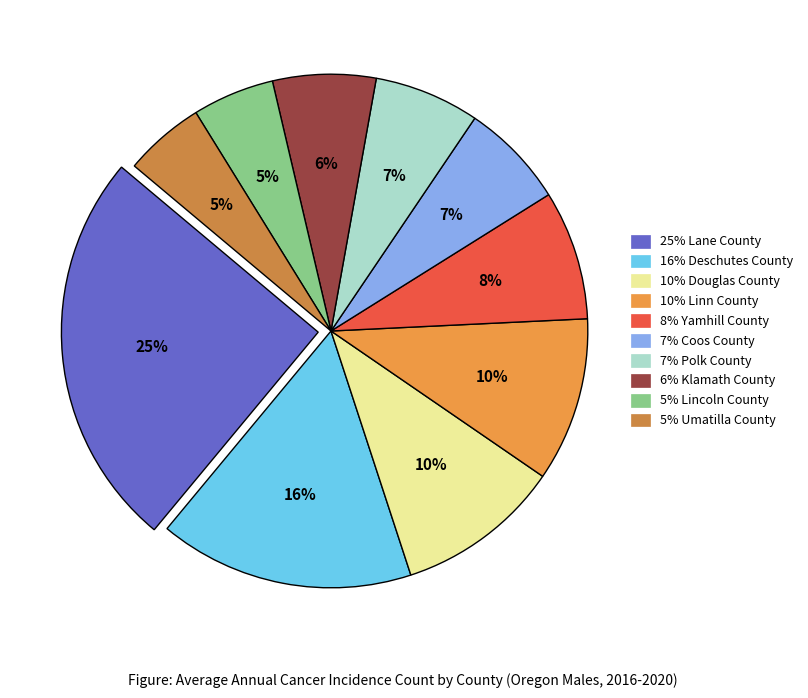

How many slices are in this pie chart?

10